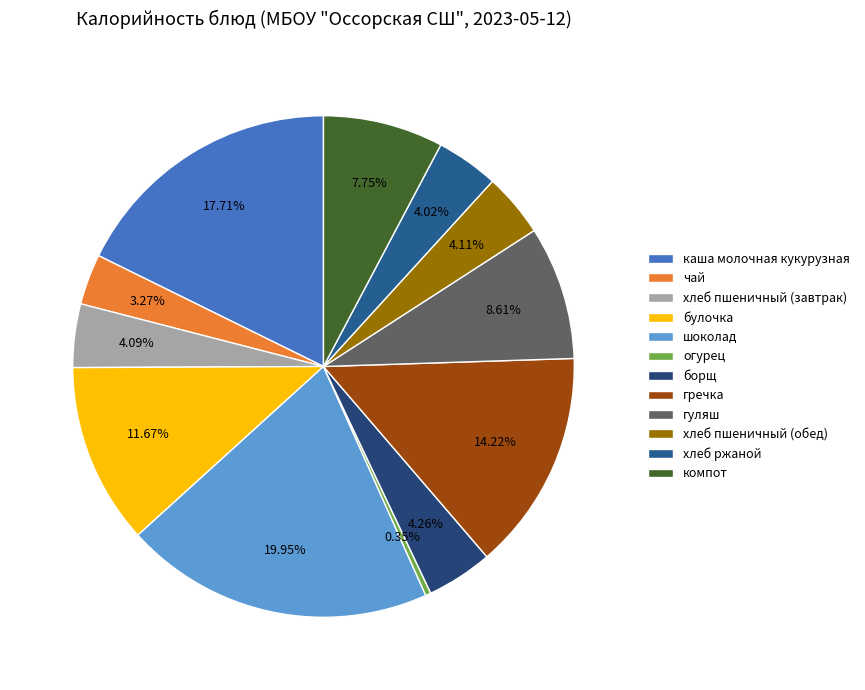

What percentage is the хлеб ржаной slice, to the nearest percent?

4%